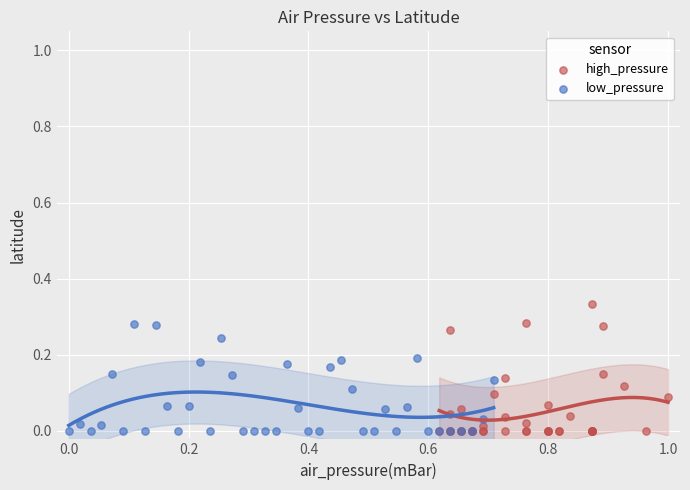

Which series contains the highest Y value?

high_pressure